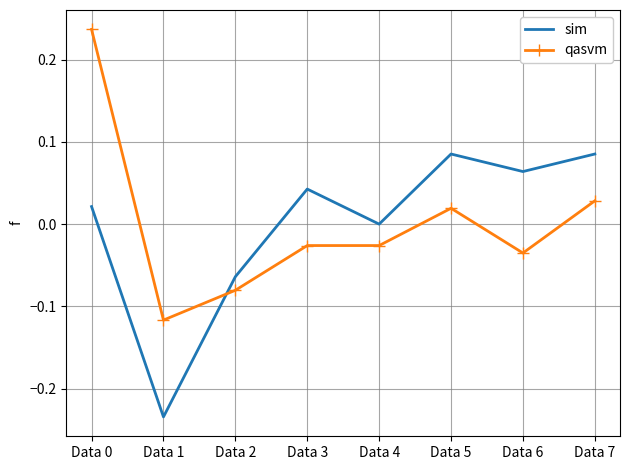

Which category has the lowest value across all series?

Data 1